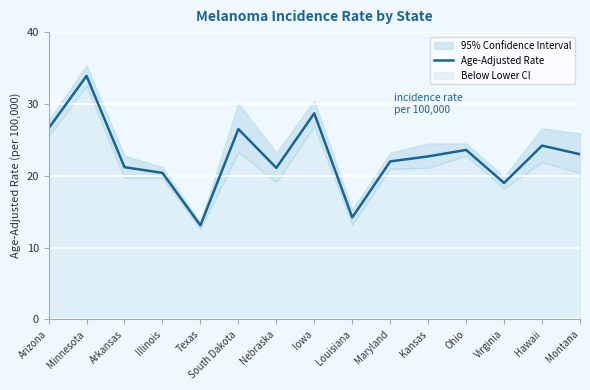

What is the sum of all values?

340.2